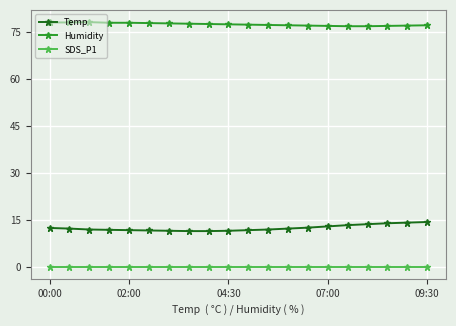

What is the value of the Temp point at the 15th from the left?

13.0